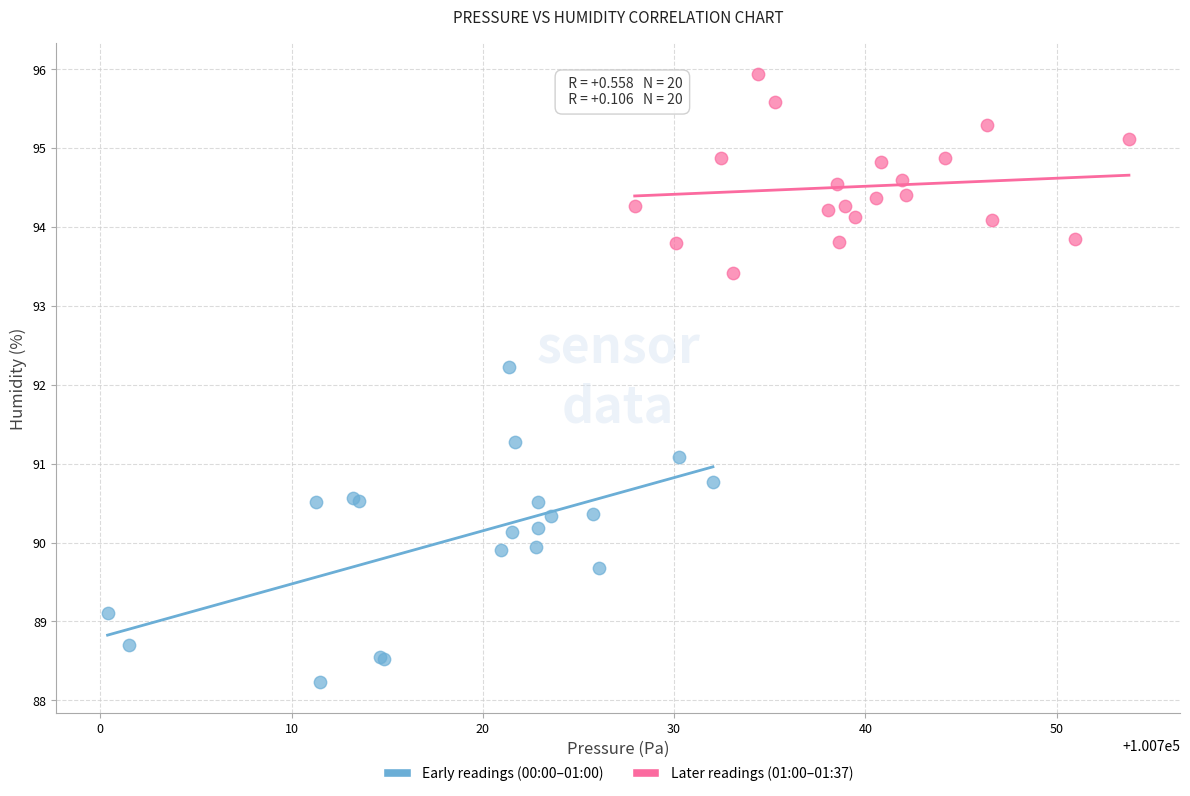

Which series reaches the minimum Y coordinate?

Early readings (00:00–01:00)